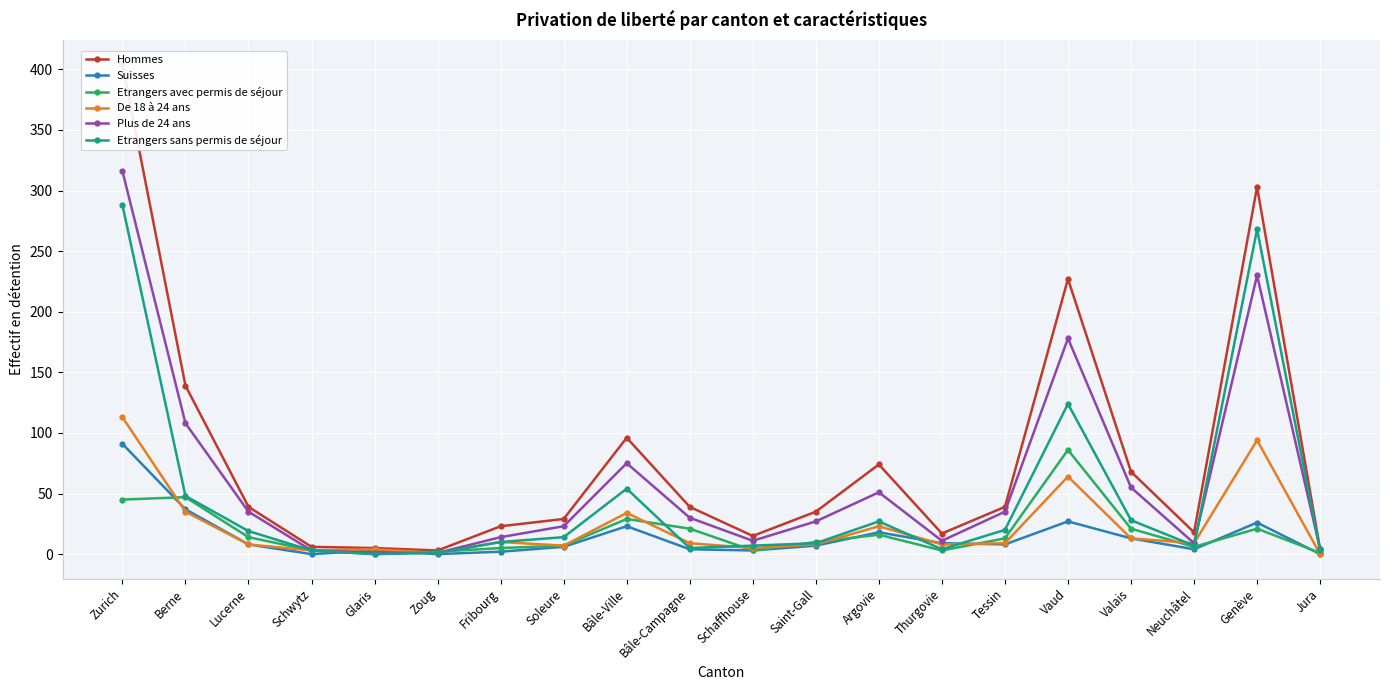

True or false: Suisses has a value of 62 at Berne.

False